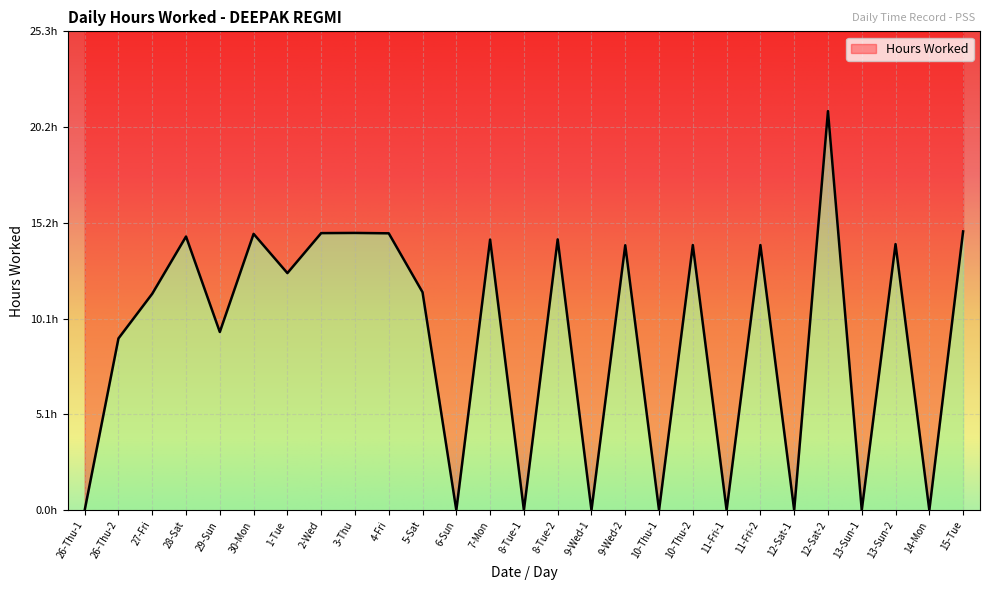

What is the difference between the second highest and second lowest values?

14.7